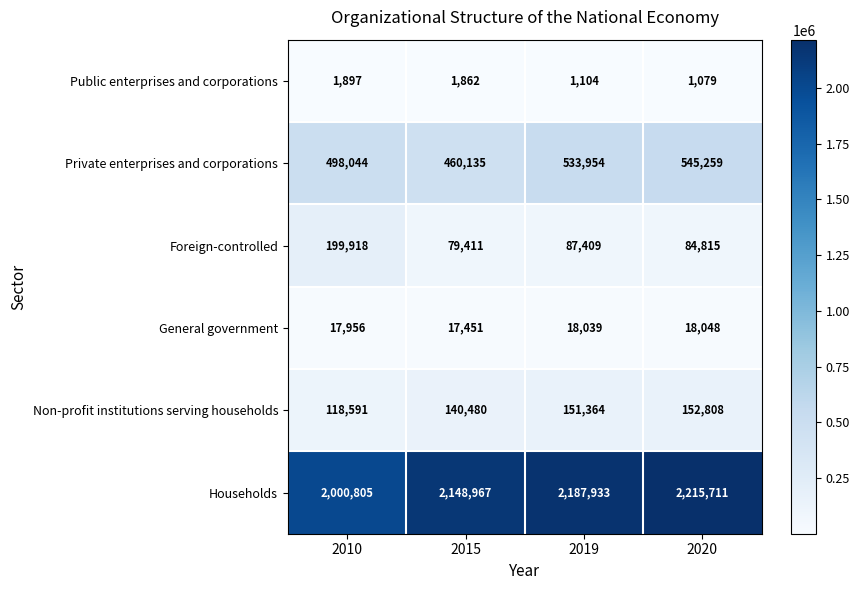

Rank the series at 2020 from lowest to highest value.

Public enterprises and corporations, General government, Foreign-controlled, Non-profit institutions serving households, Private enterprises and corporations, Households